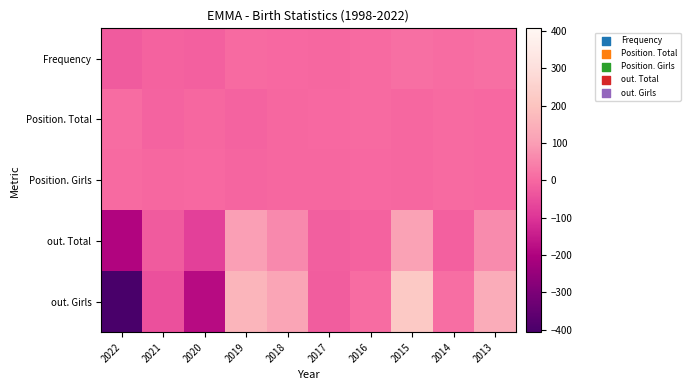

Which has a higher value, 2020 or 2018?

2018